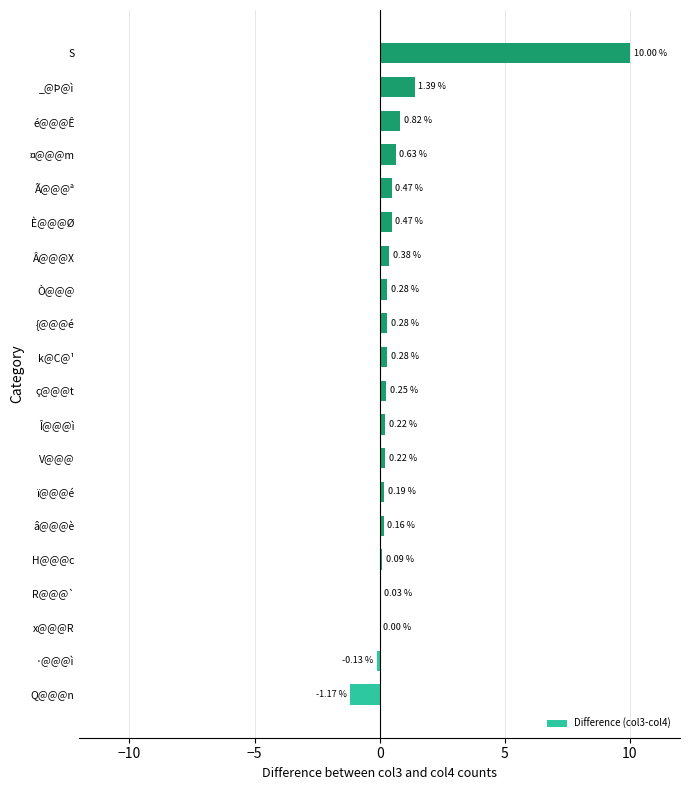

Count the number of categories in the chart.

20